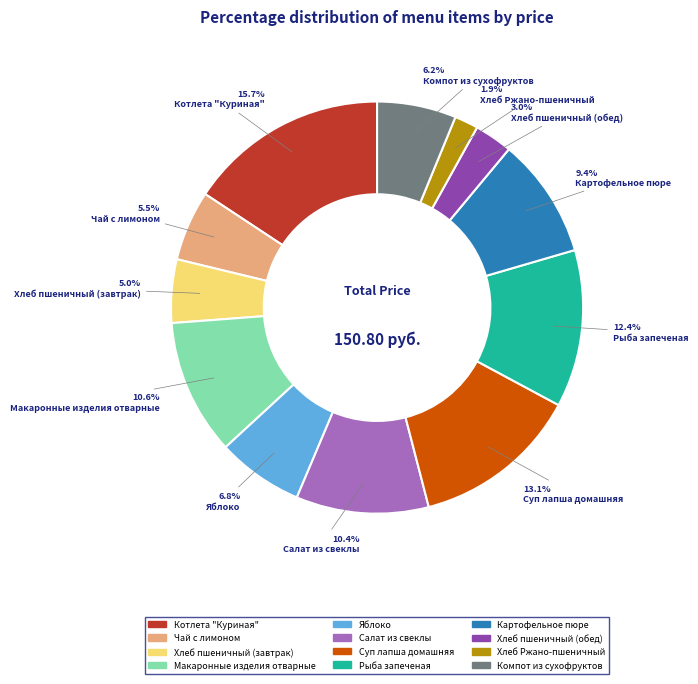

To the nearest percent, what is the combined percentage of Рыба запеченая and Яблоко?

19%